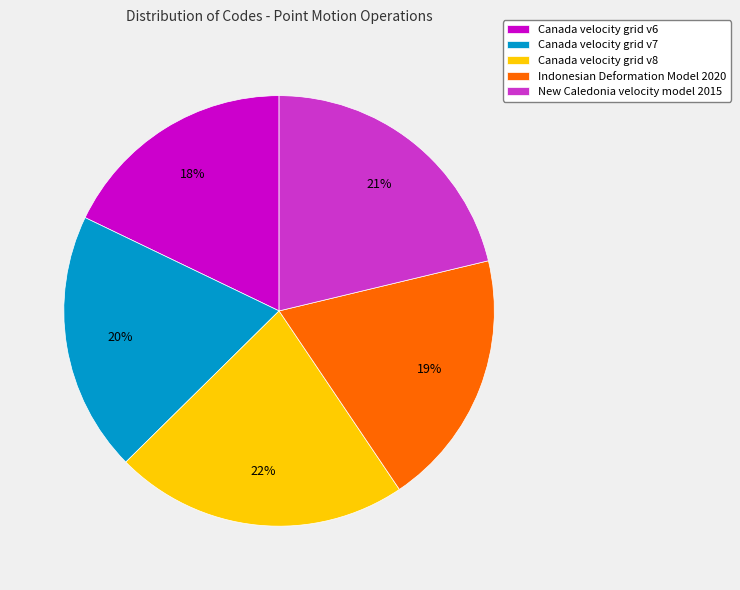

The Canada velocity grid v6 slice represents 18% of the pie. True or false?

True